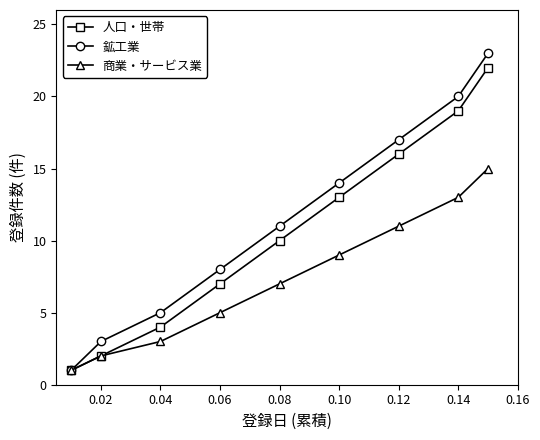

Rank the series by their average value, from lowest to highest.

商業・サービス業, 人口・世帯, 鉱工業